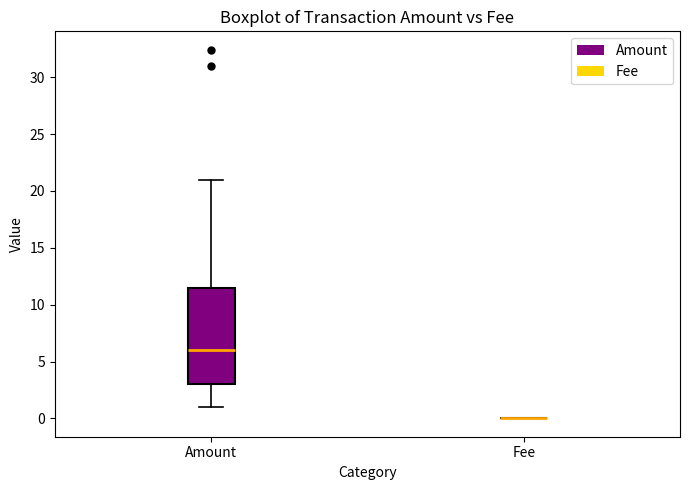

Where does the upper whisker of the box for Amount end on the y-axis? The values are not printed on the chart, so give them approximately, as read against the axis.

21.0